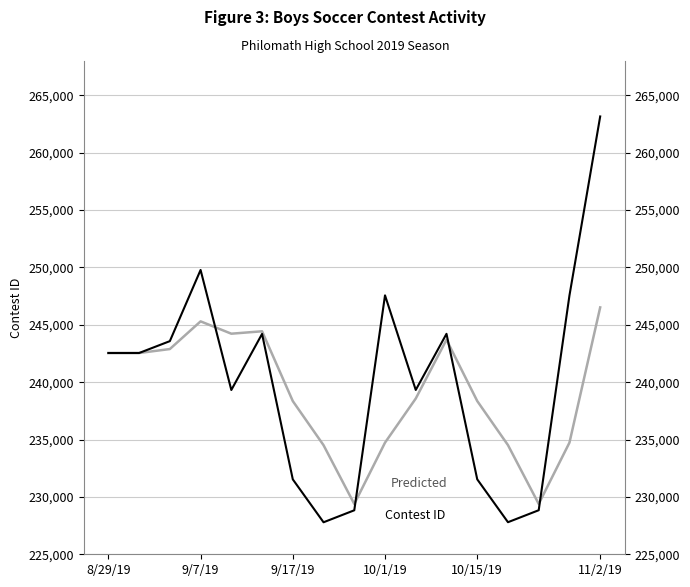

Does the chart display data point markers on the line(s)?

No